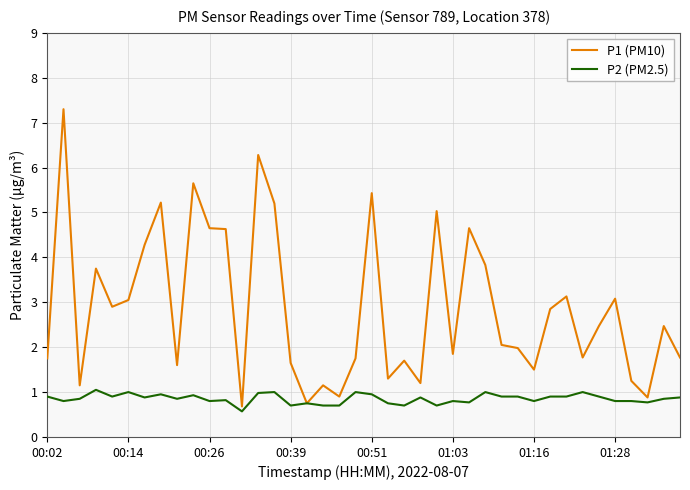

What is the lowest value of the P1 (PM10) series?

0.7